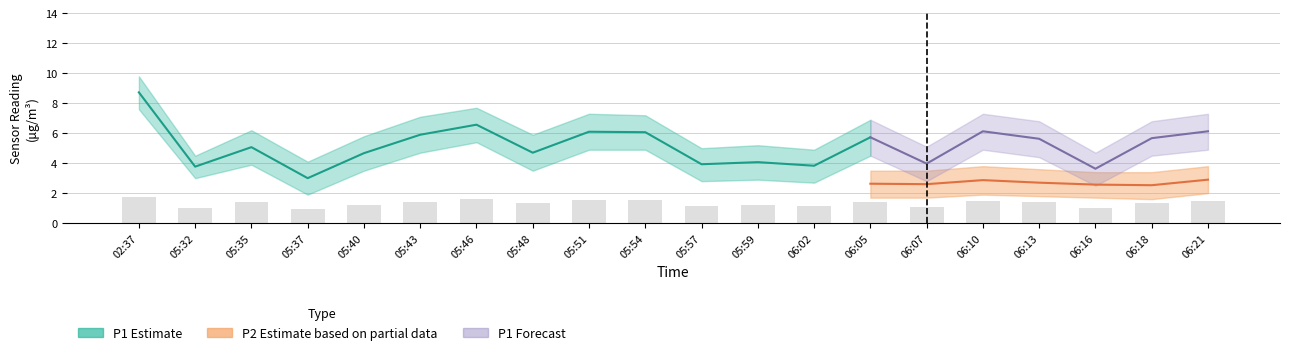

What is the sum of all P2 values?

56.1